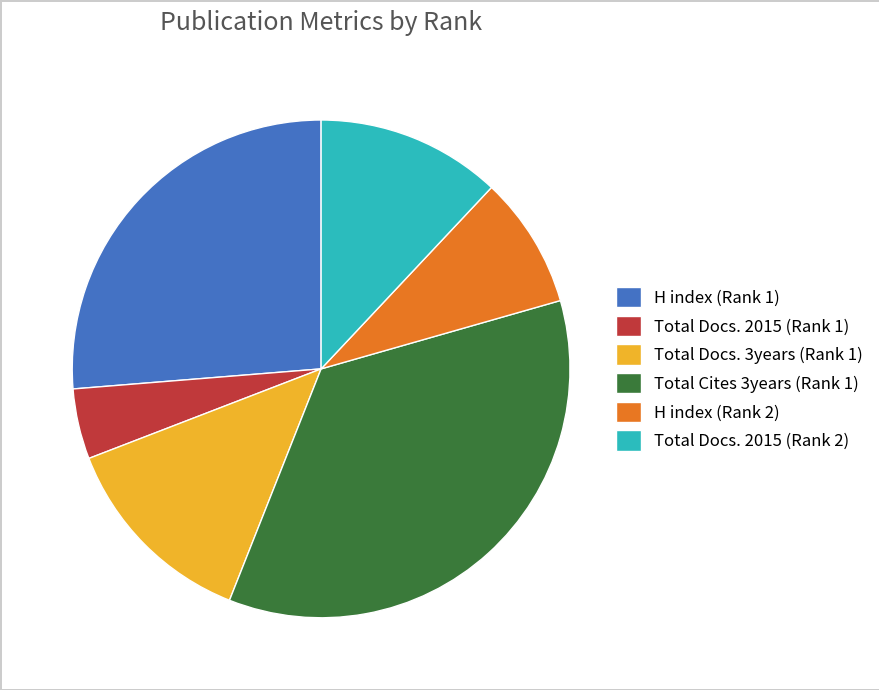

Is there any slice that represents more than half of the pie?

No